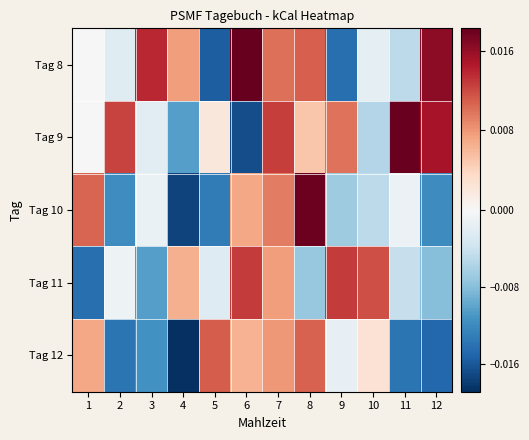

Reading left to right, list all the values displayed in this chart.

Tag 8: 1=0.0	2=-0.0	3=0.0	4=0.0	5=-0.0	6=0.0	7=0.0	8=0.0	9=-0.0	10=-0.0	11=-0.0	12=0.0
Tag 9: 1=0.0	2=0.0	3=-0.0	4=-0.0	5=0.0	6=-0.0	7=0.0	8=0.0	9=0.0	10=-0.0	11=0.0	12=0.0
Tag 10: 1=0.0	2=-0.0	3=-0.0	4=-0.0	5=-0.0	6=0.0	7=0.0	8=0.0	9=-0.0	10=-0.0	11=-0.0	12=-0.0
Tag 11: 1=-0.0	2=-0.0	3=-0.0	4=0.0	5=-0.0	6=0.0	7=0.0	8=-0.0	9=0.0	10=0.0	11=-0.0	12=-0.0
Tag 12: 1=0.0	2=-0.0	3=-0.0	4=-0.0	5=0.0	6=0.0	7=0.0	8=0.0	9=-0.0	10=0.0	11=-0.0	12=-0.0